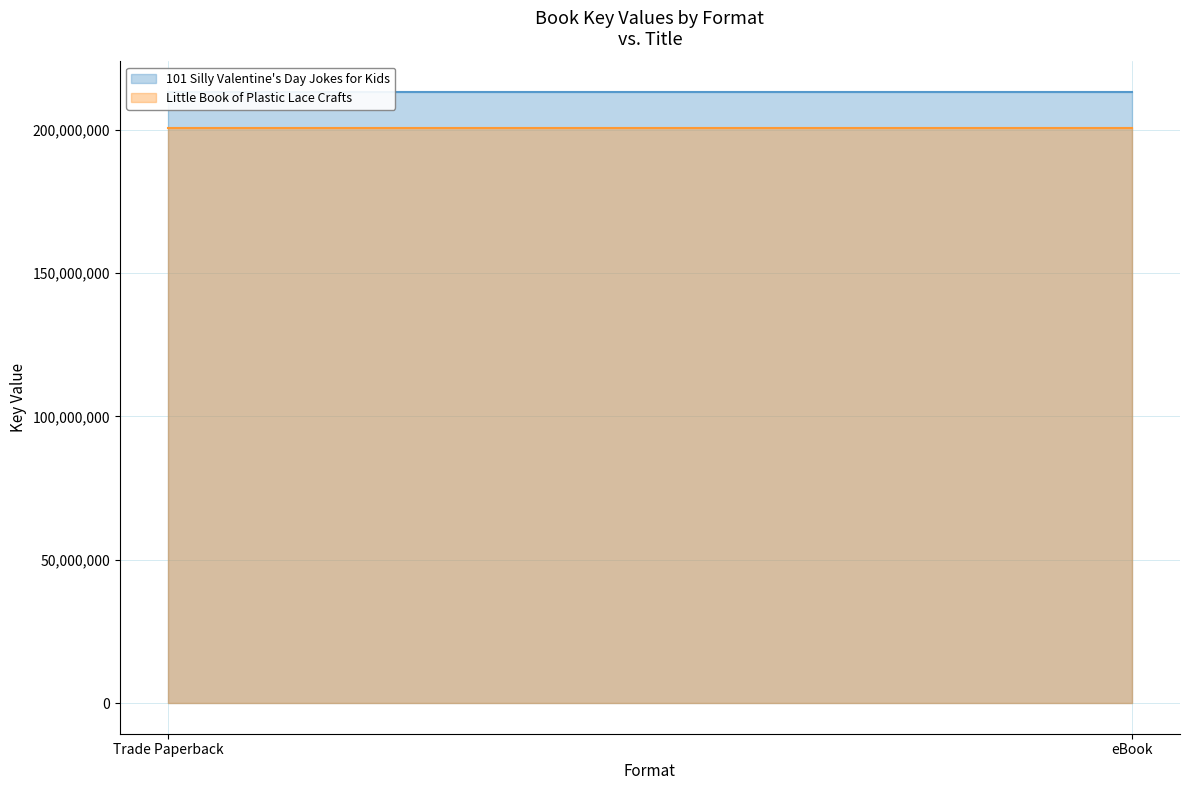

Is it true that Little Book of Plastic Lace Crafts equals 272785753 at Trade Paperback?

False